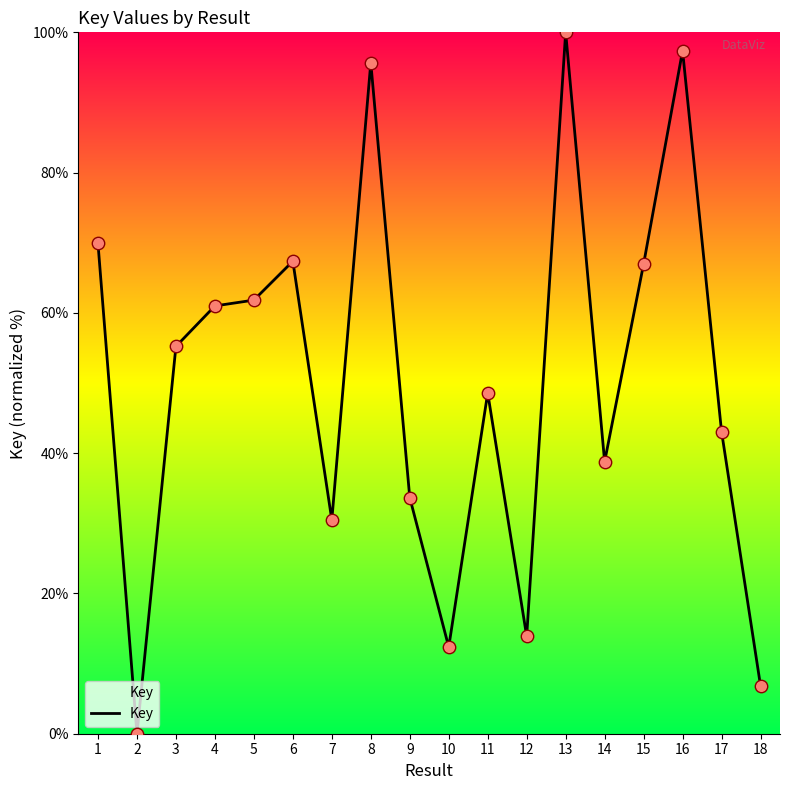

Between 14 and 8, which is larger?

8